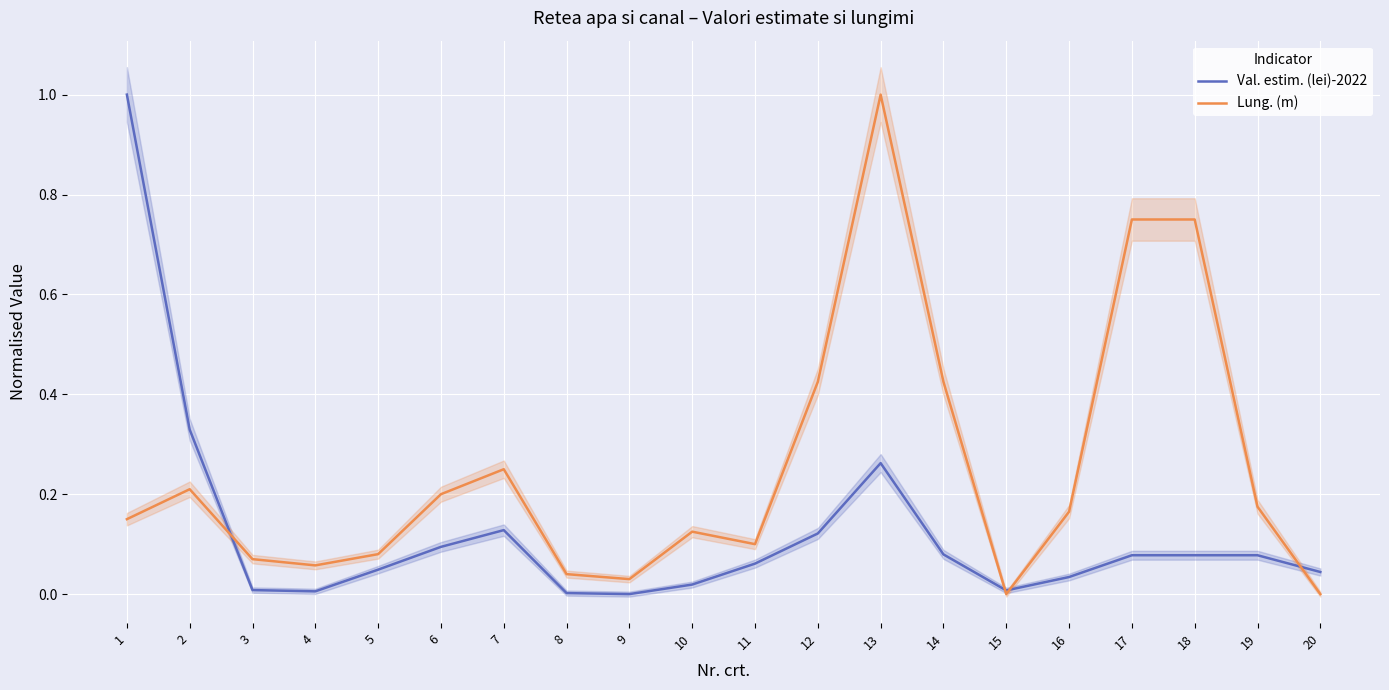

What is the difference between the second highest and minimum values in the Val. estim. (lei)-2022 series?

0.3